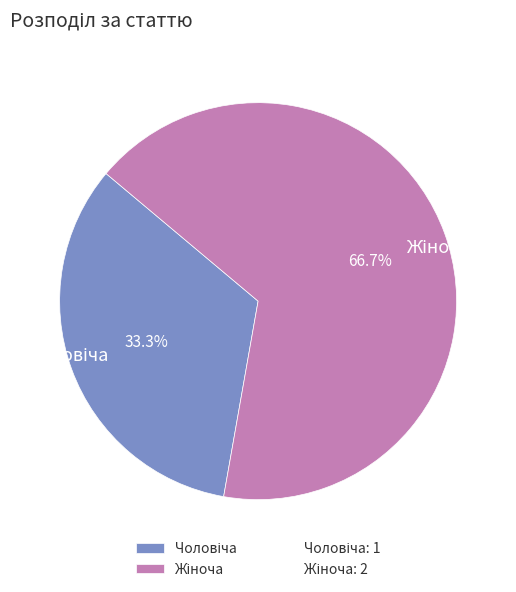

Does any single category account for the majority?

Yes